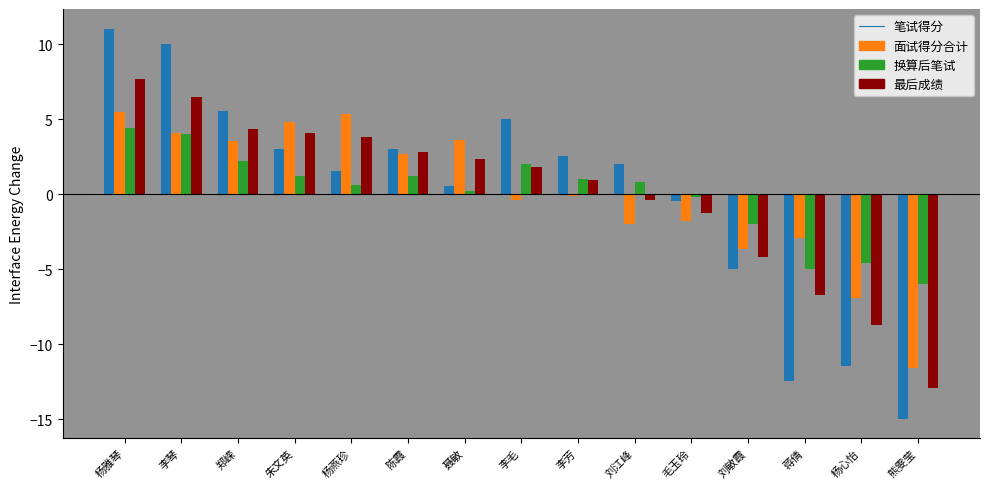

Are the bars horizontal?

No